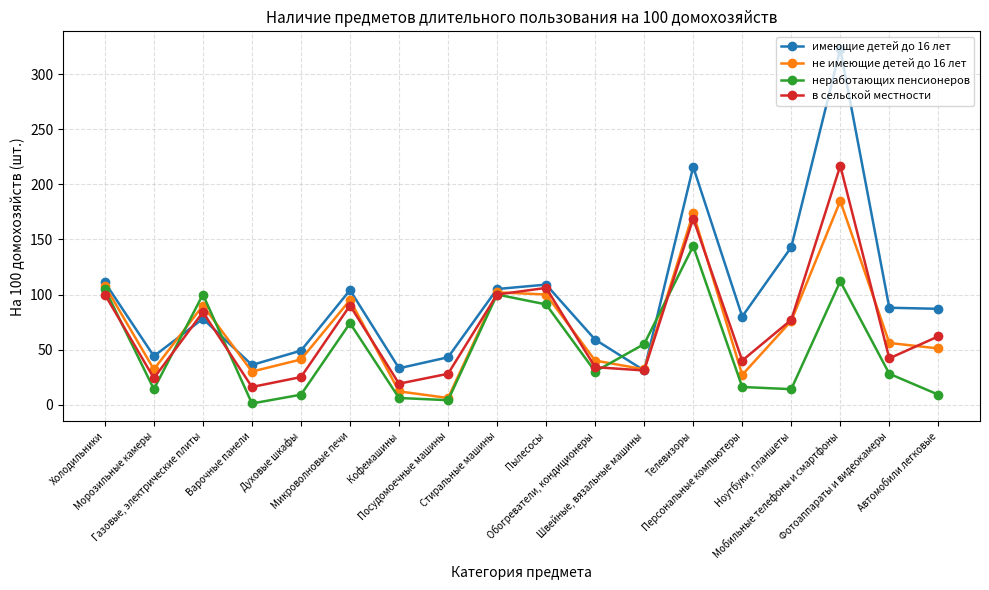

At which category does the chart reach its peak across all series?

Мобильные телефоны и смартфоны